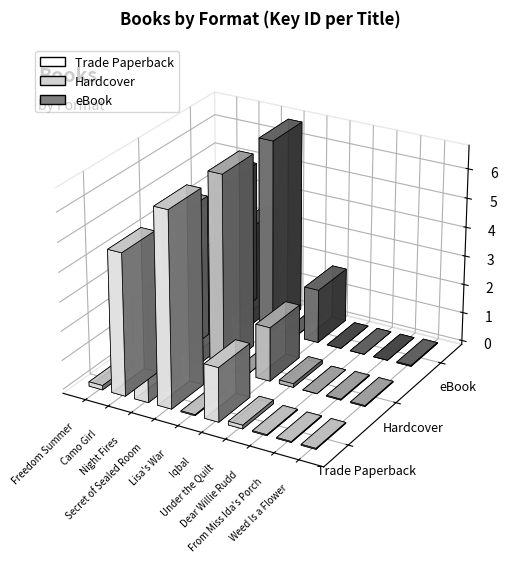

At From Miss Ida's Porch, list the series in order from largest to smallest.

Trade Paperback, Hardcover, eBook